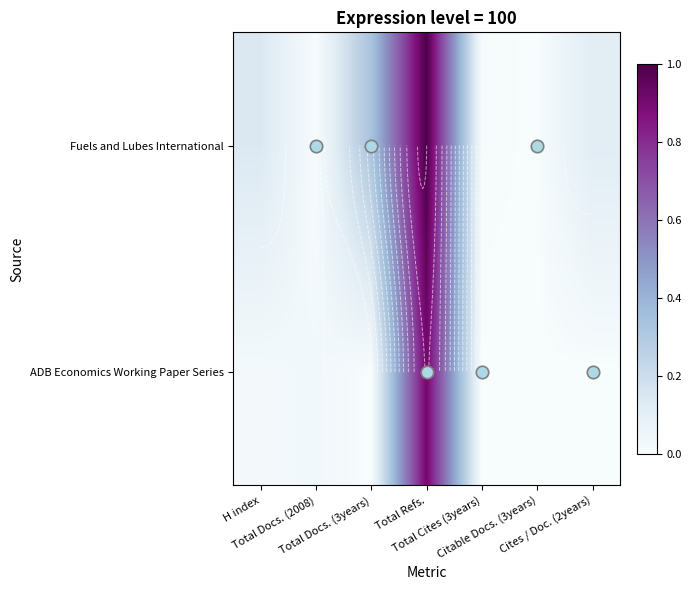

Reading left to right, list all the values displayed in this chart.

Fuels and Lubes International: H index=0.1	Total Docs. (2008)=0.0	Total Docs. (3years)=0.3	Total Refs.=1.0	Total Cites (3years)=0.0	Citable Docs. (3years)=0.0	Cites / Doc. (2years)=0.1
ADB Economics Working Paper Series: H index=0.0	Total Docs. (2008)=0.0	Total Docs. (3years)=0.0	Total Refs.=0.9	Total Cites (3years)=0.0	Citable Docs. (3years)=0.0	Cites / Doc. (2years)=0.0